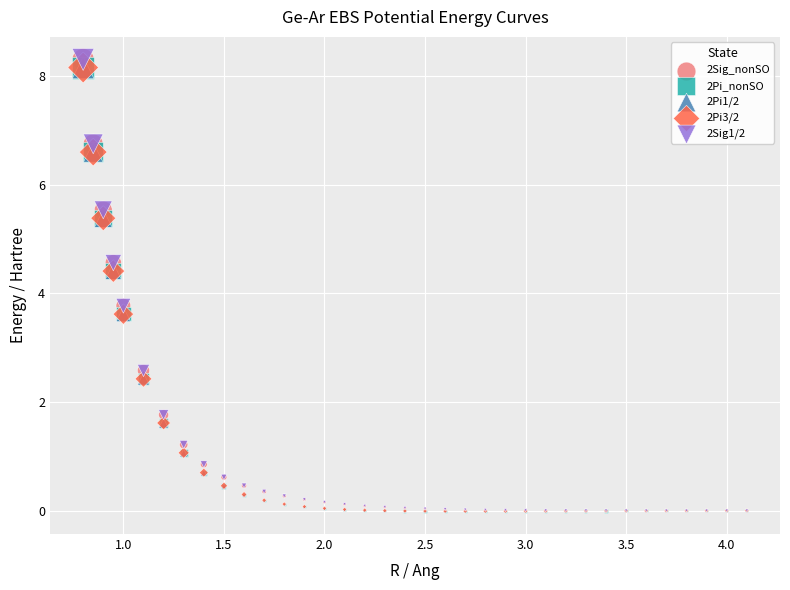

Which series has the widest spread of Y values?

2Sig_nonSO